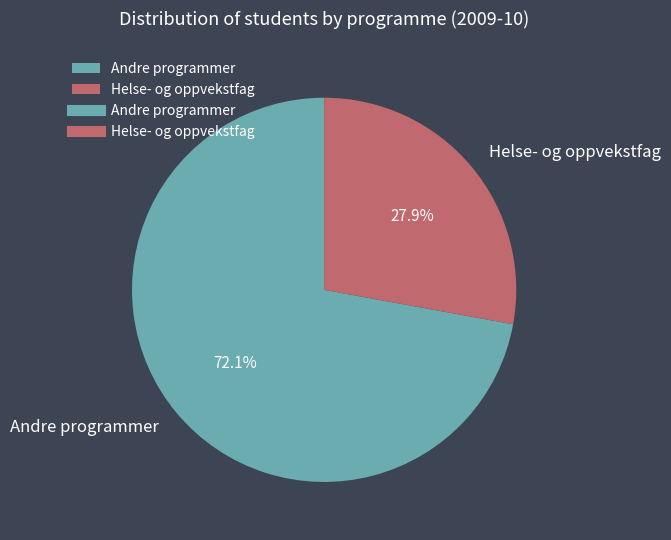

Is there any slice that represents more than half of the pie?

Yes